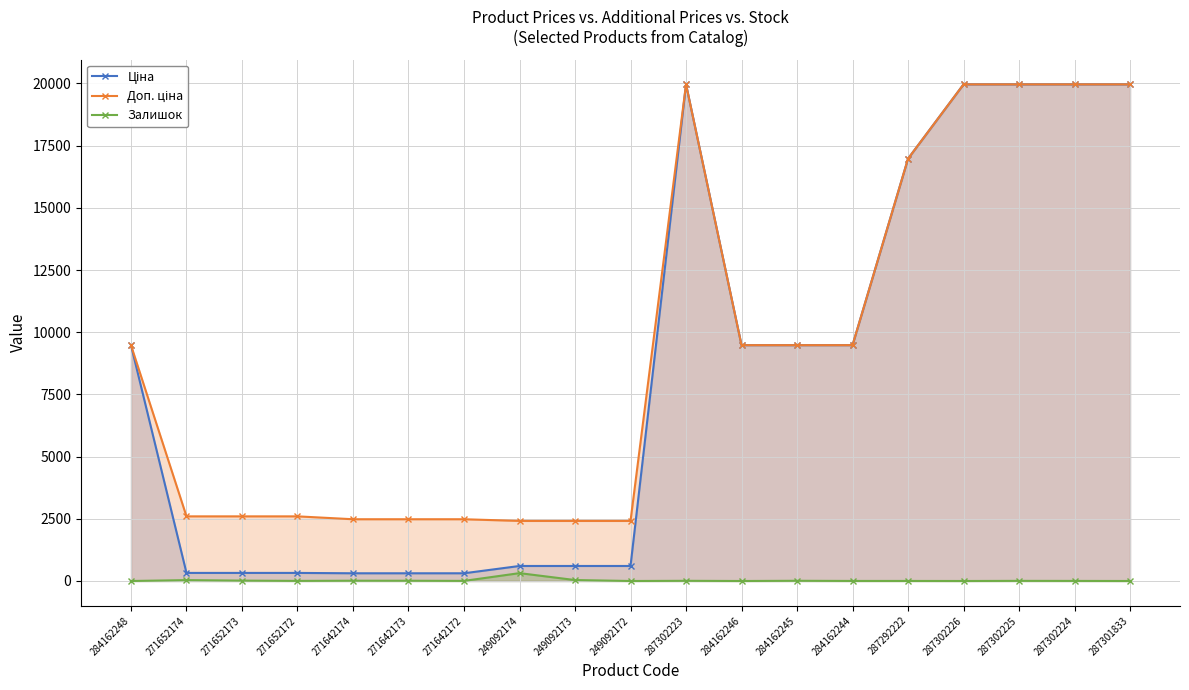

At which category is the sum across all series the highest?

287302223